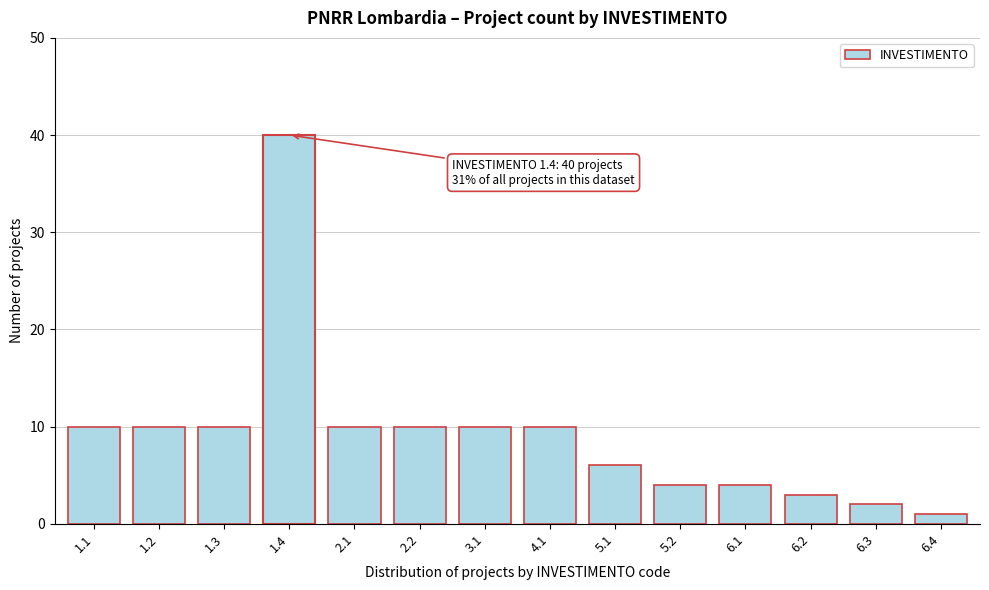

Reading left to right, transcribe all the data shown in this chart.

1.1=10	1.2=10	1.3=10	1.4=40	2.1=10	2.2=10	3.1=10	4.1=10	5.1=6	5.2=4	6.1=4	6.2=3	6.3=2	6.4=1